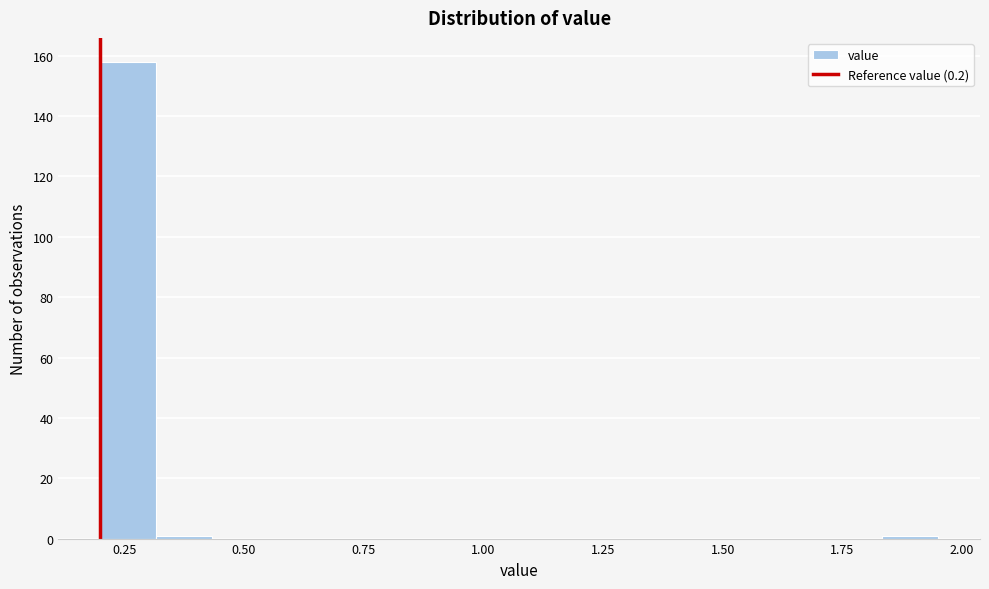

Around what value on the x-axis is the tallest bar? Give the approximate position of its centre, as read against the axis.

0.25